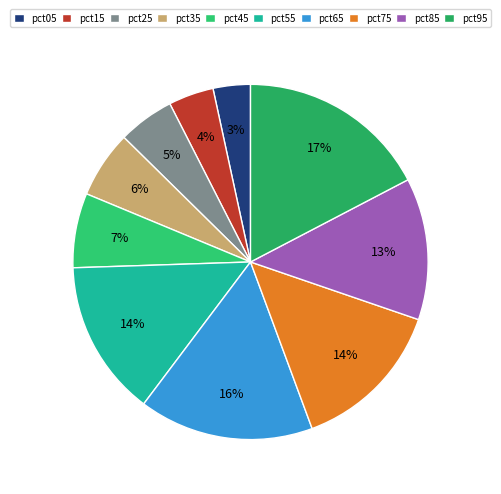

To the nearest percent, what is the difference between the largest and smallest slice percentages?

14%